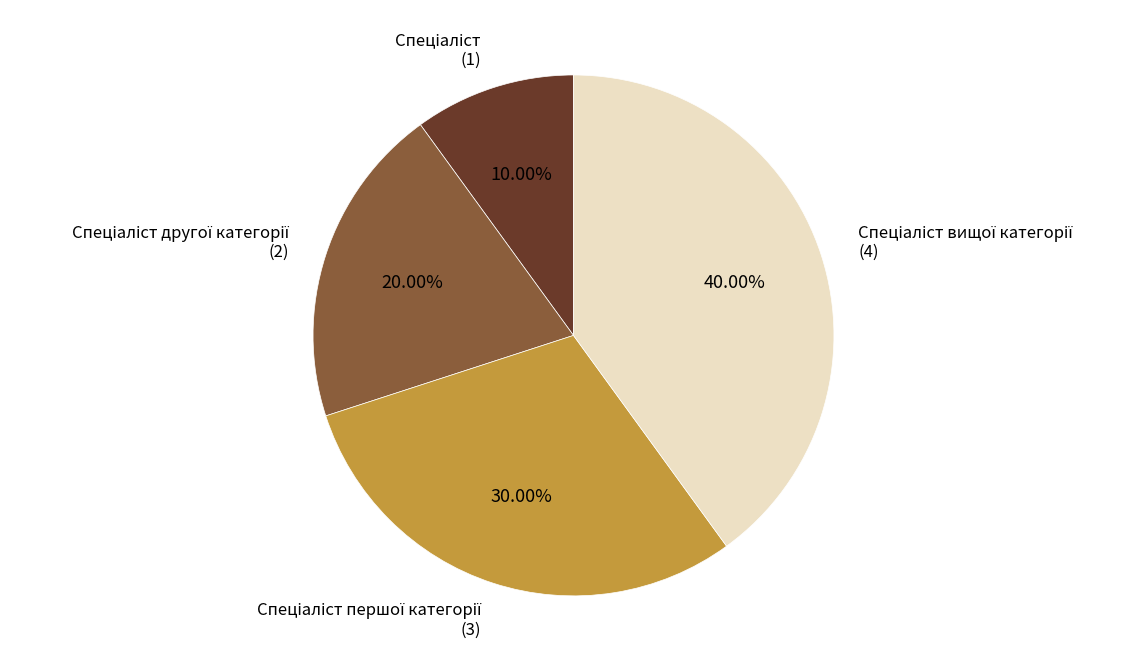

Count the number of slices in the pie.

4